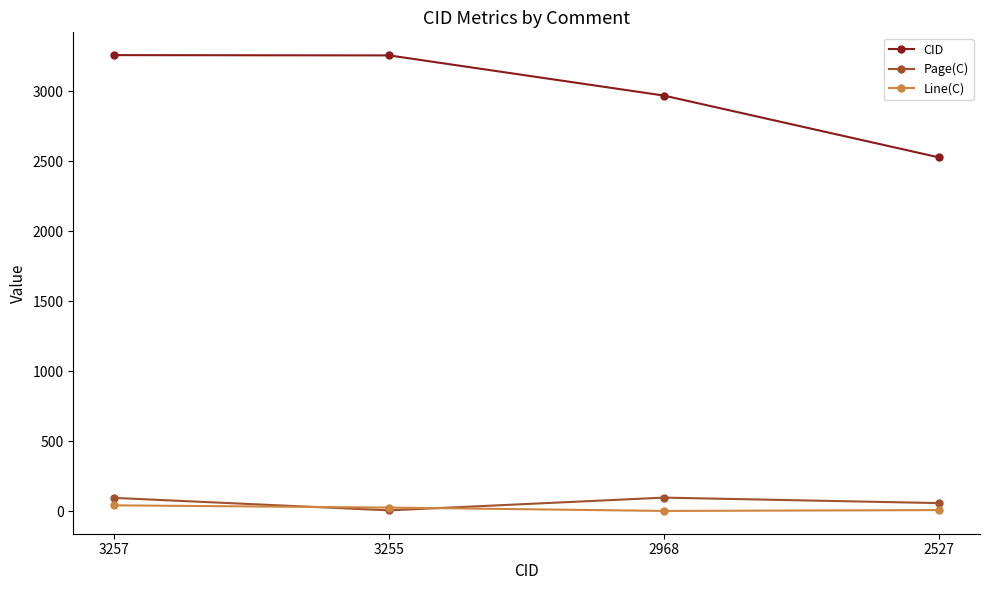

What is the difference between the maximum and second lowest values in the Line(C) series?

34